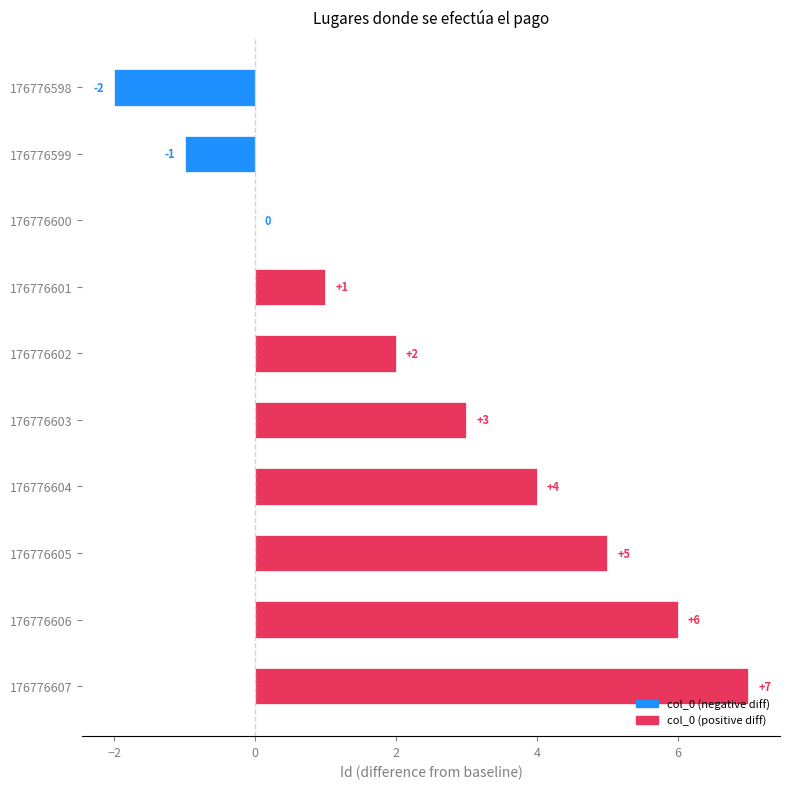

What is the maximum value shown in the chart?

7